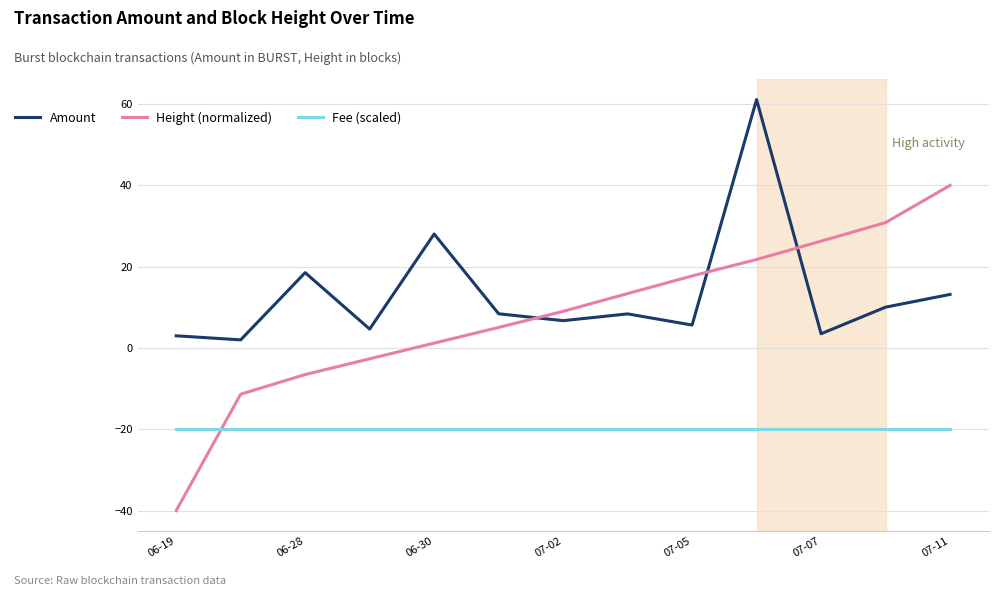

What is the maximum value for Fee (scaled)?

-20.0